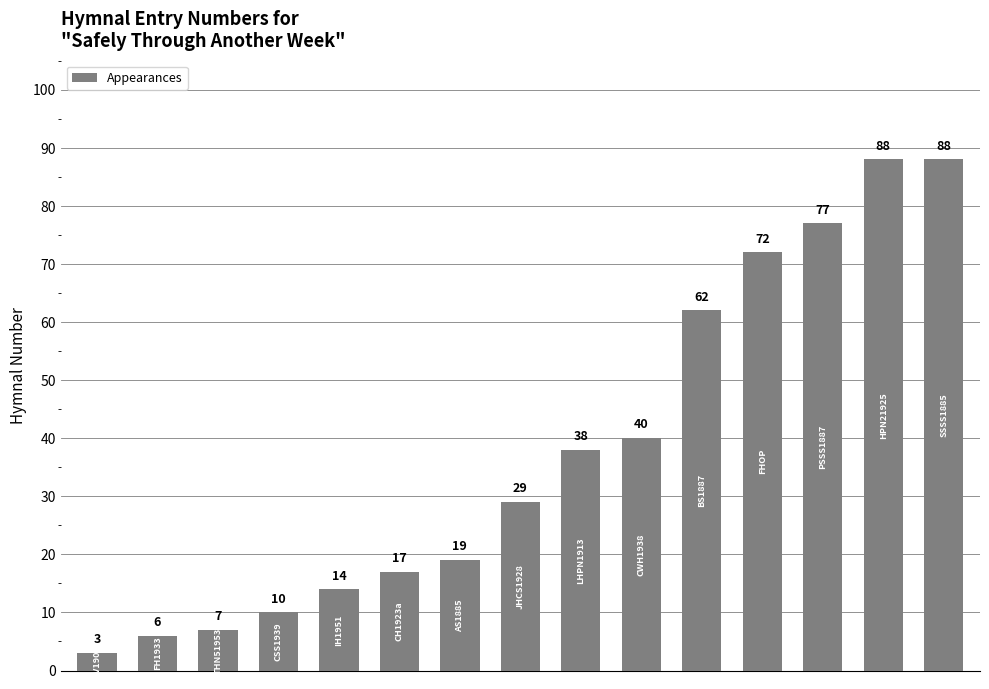

What is the value of the 13th bar from the left?

77